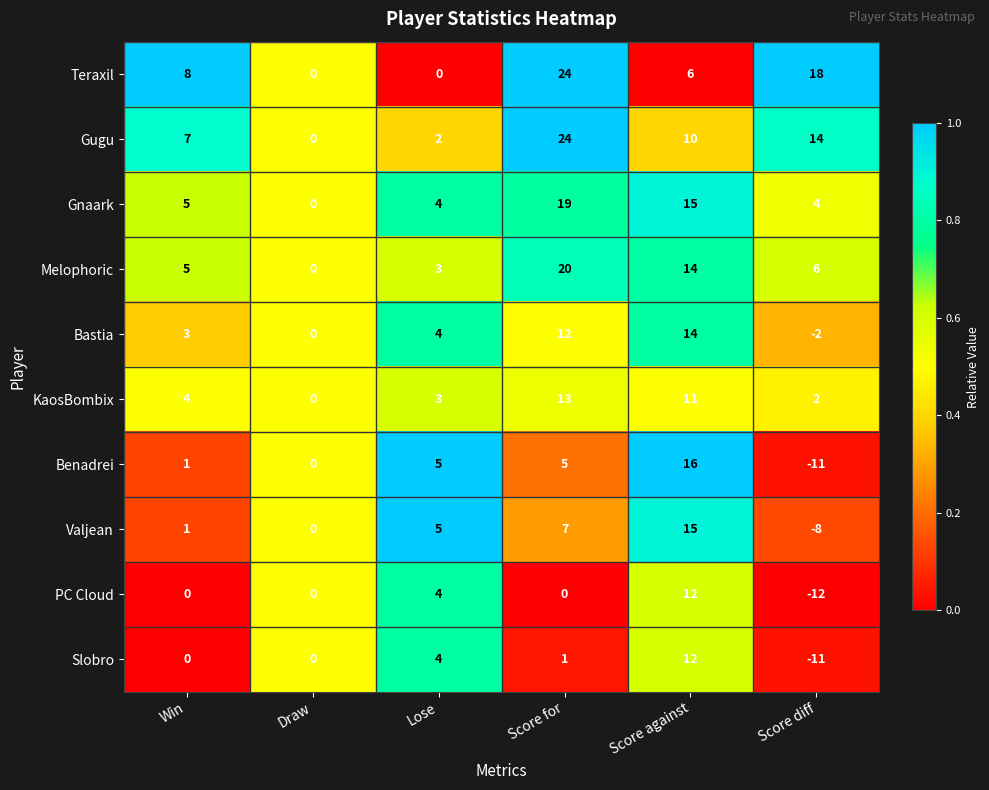

What is the maximum value shown in the chart?

24